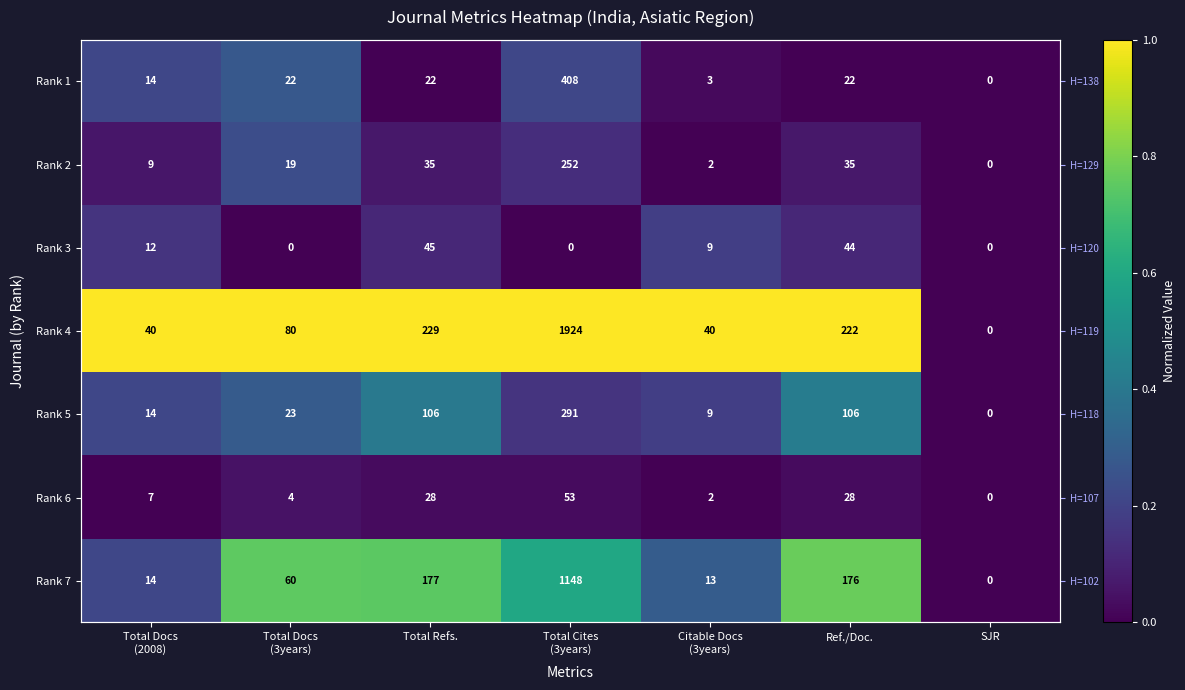

What is the difference between the highest and lowest values at Total Docs
(3years)?

1.0